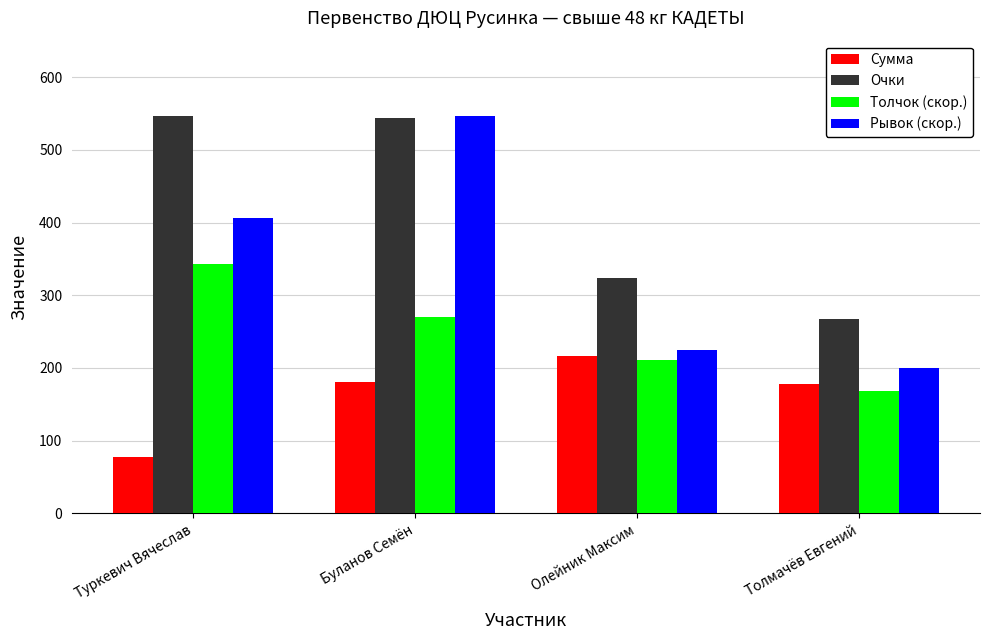

What value does the Рывок (скор.) series have at Туркевич Вячеслав?

406.0